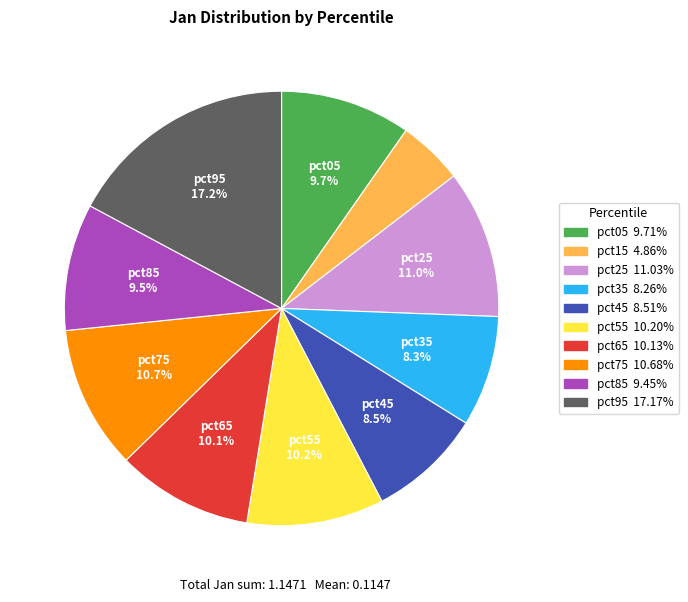

What is the smallest slice in the pie chart?

pct15